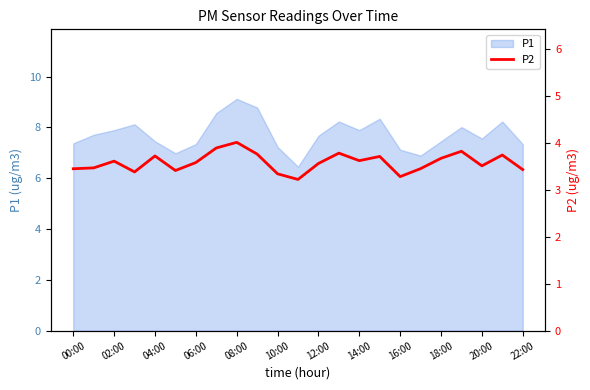

The value of P1 at 12:00 is 7.7. True or false?

True